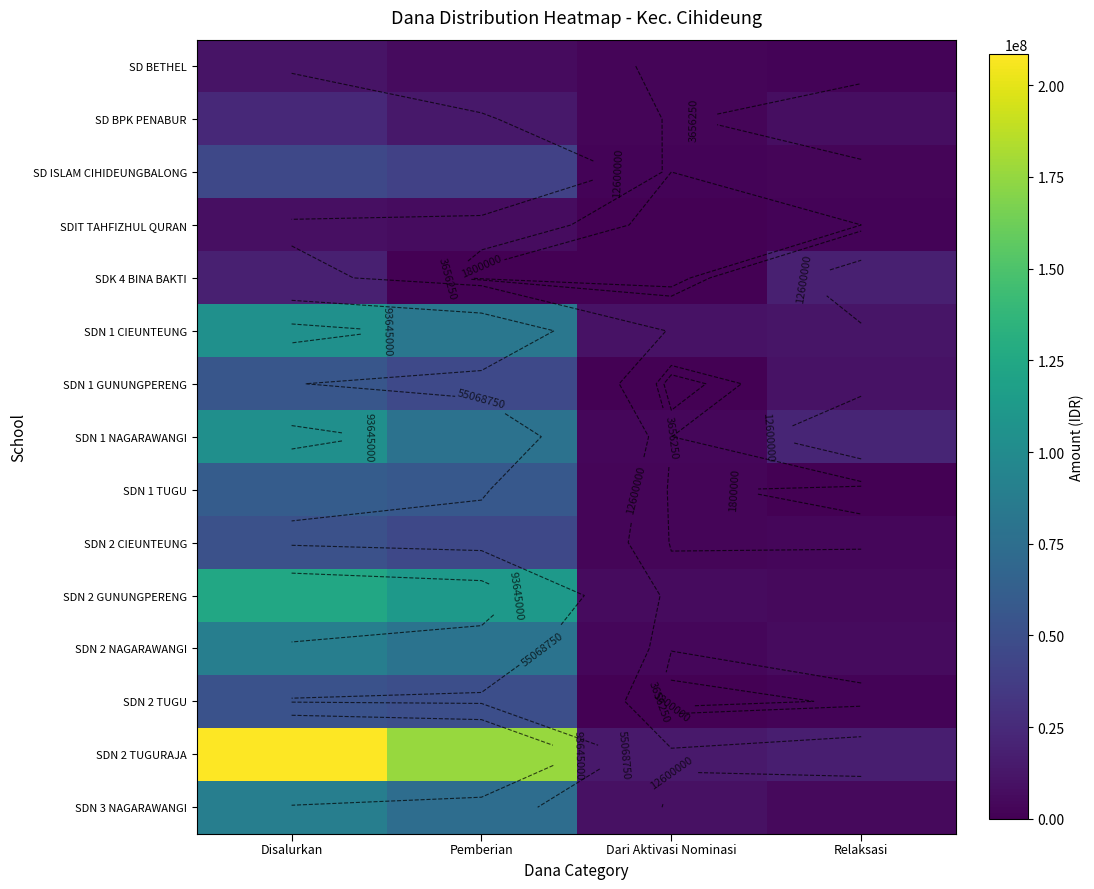

List the labels in order of SD BPK PENABUR value, largest first.

Disalurkan, Pemberian, Relaksasi, Dari Aktivasi Nominasi